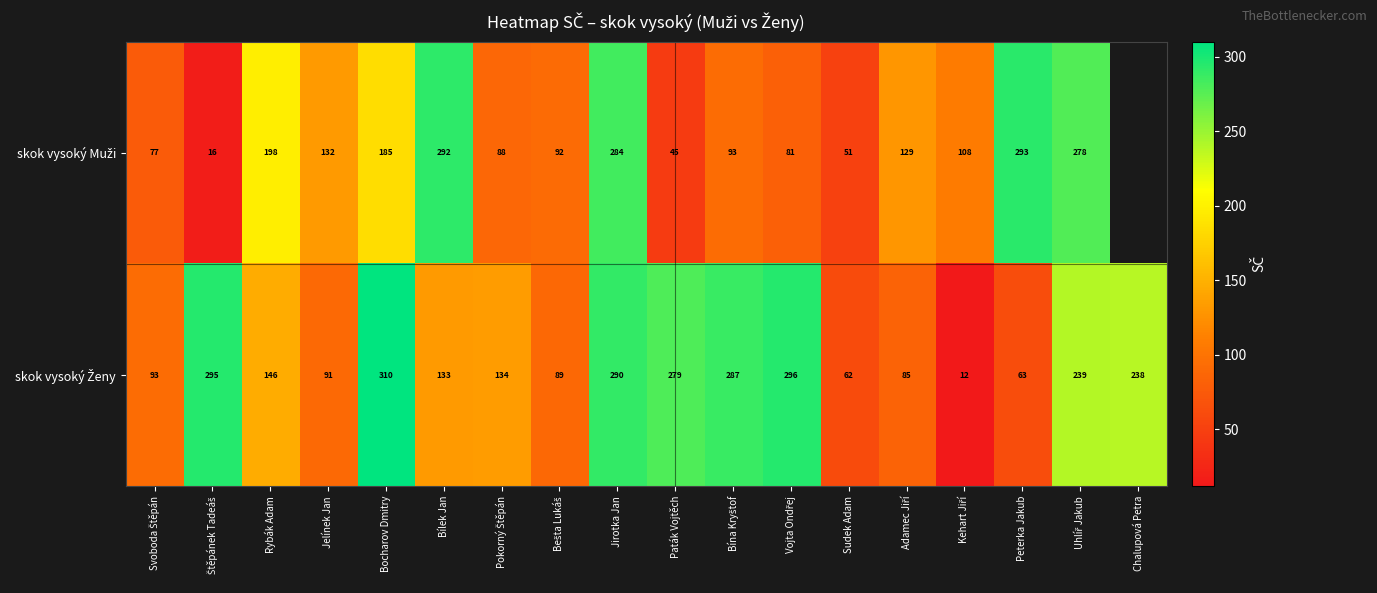

What is the difference between the second highest and minimum values in the skok vysoký Ženy series?

284.0